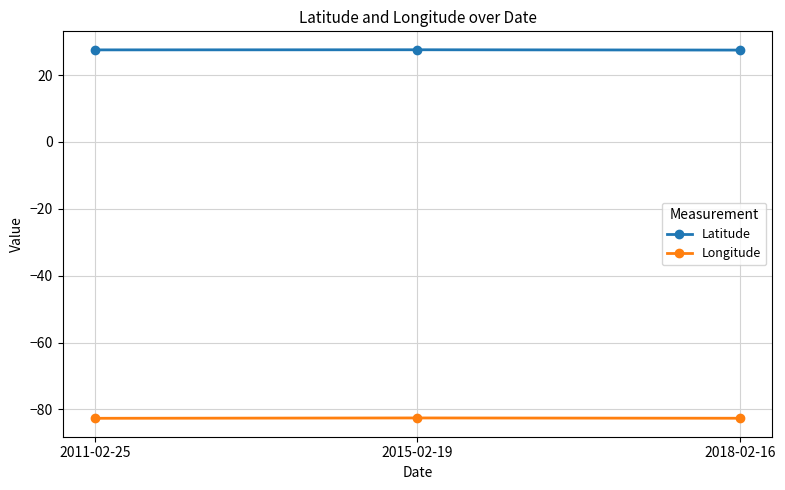

What are all the series names shown in the legend?

Latitude, Longitude